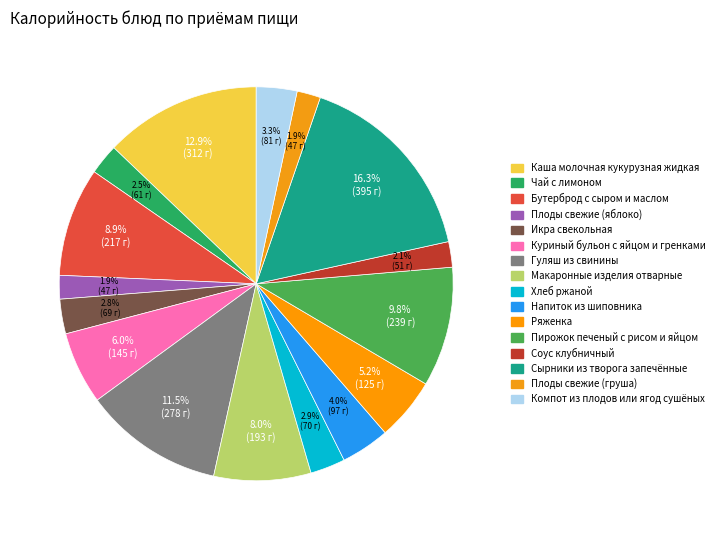

True or false: Каша молочная кукурузная жидкая accounts for 24% of the total.

False